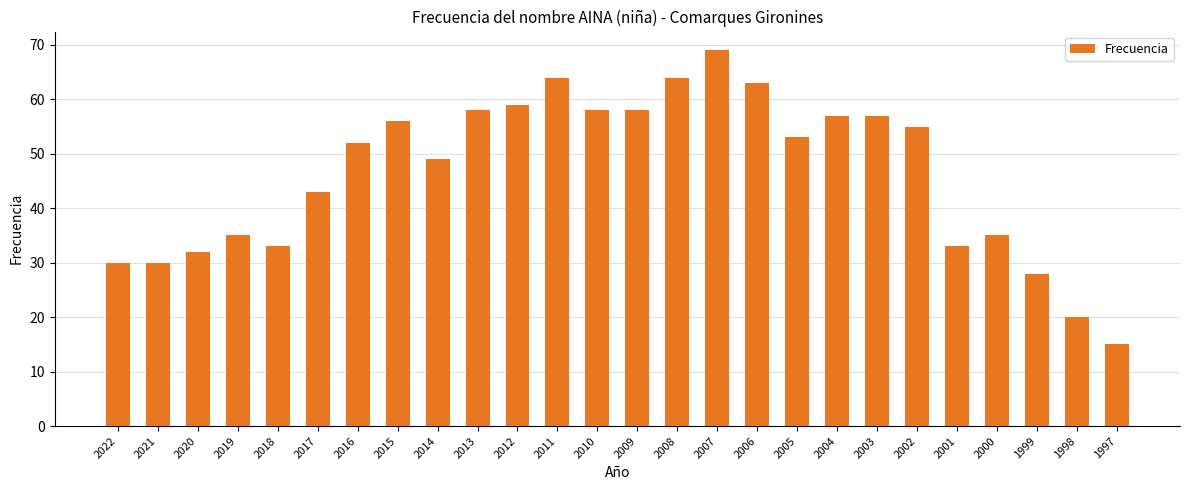

Between 1999 and 2002, which is larger?

2002